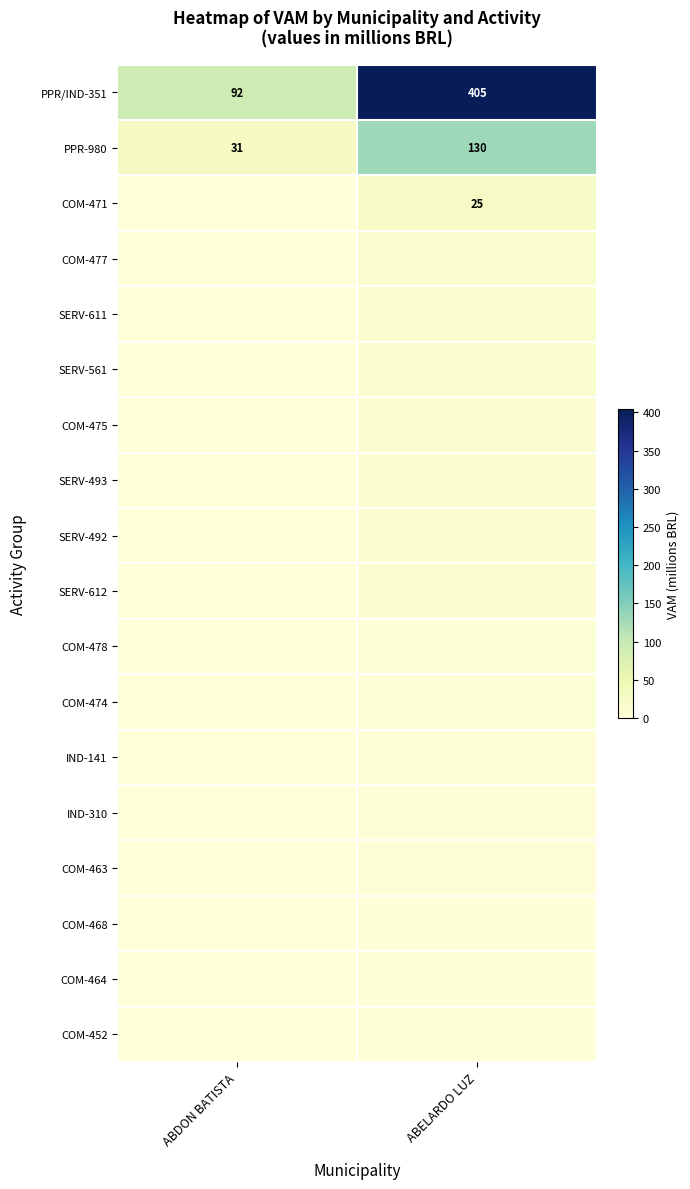

How many categories are shown in the chart?

2